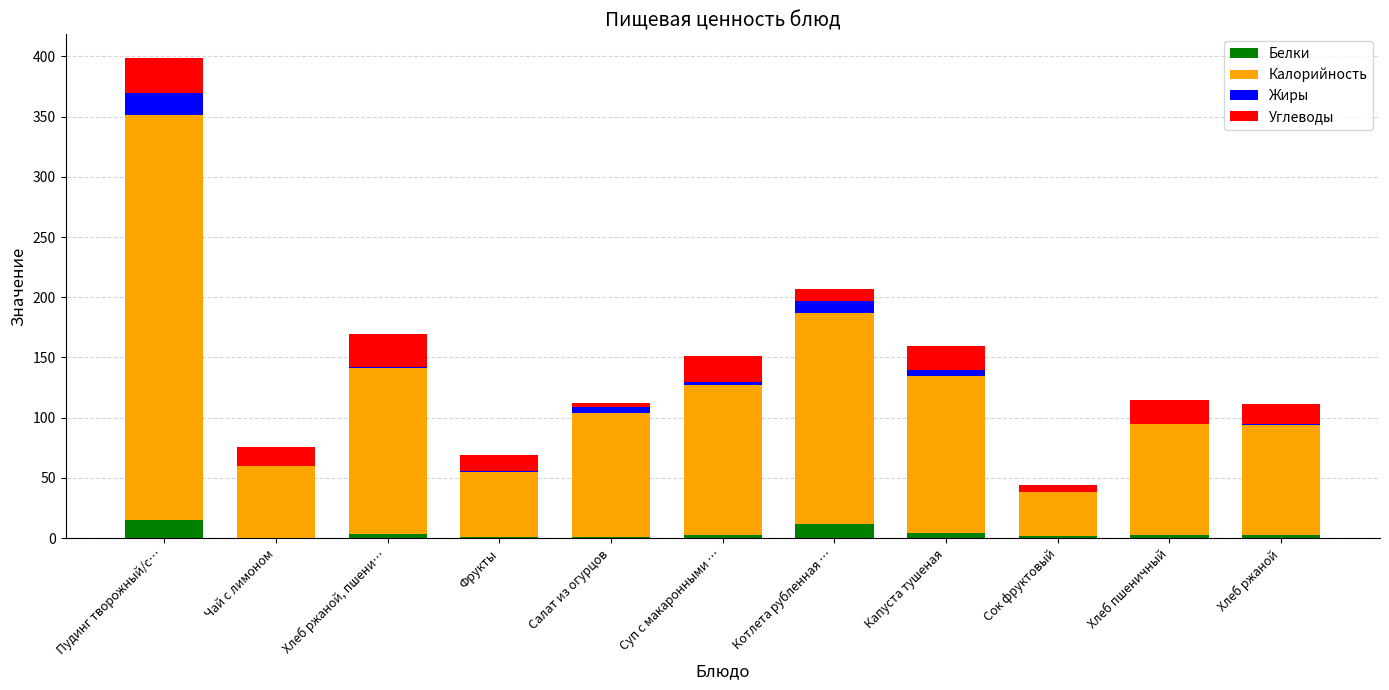

At which category is the sum across all series the highest?

Пудинг творожный/с…